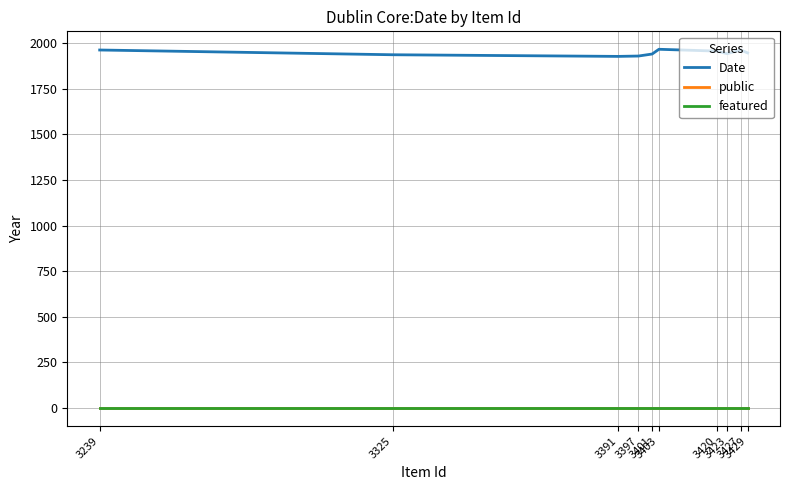

What is the maximum value shown in the chart?

1965